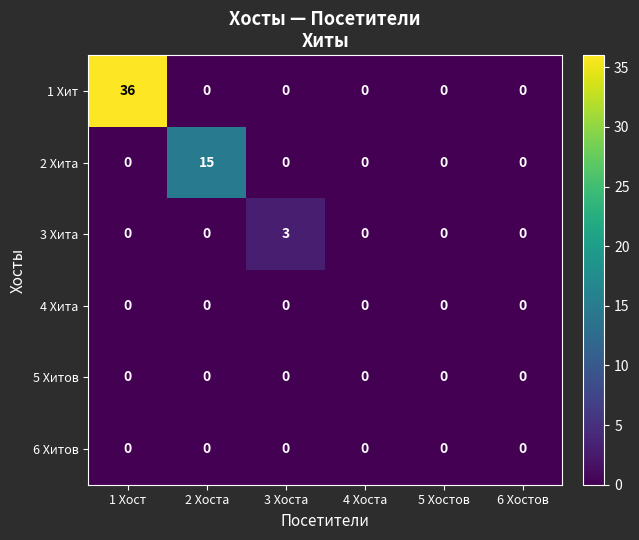

Which category has the highest value across all series?

1 Хост